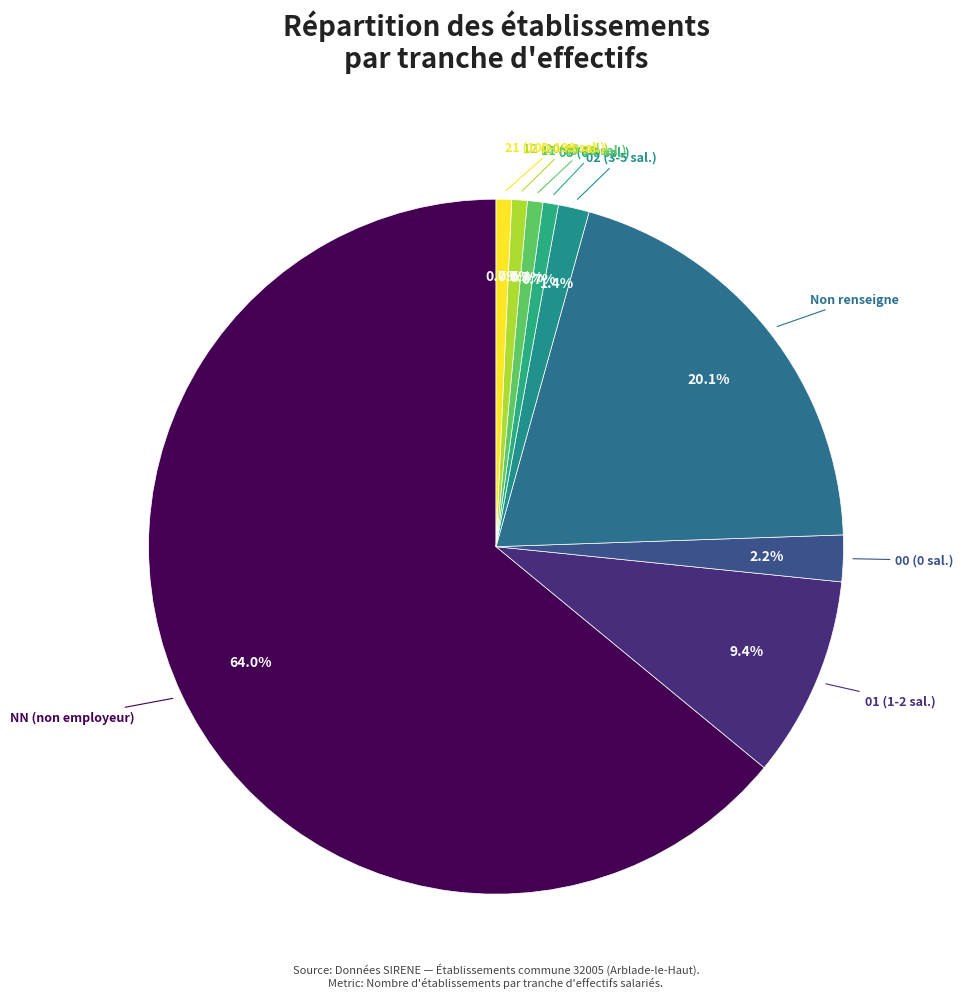

How many slices are in this pie chart?

9